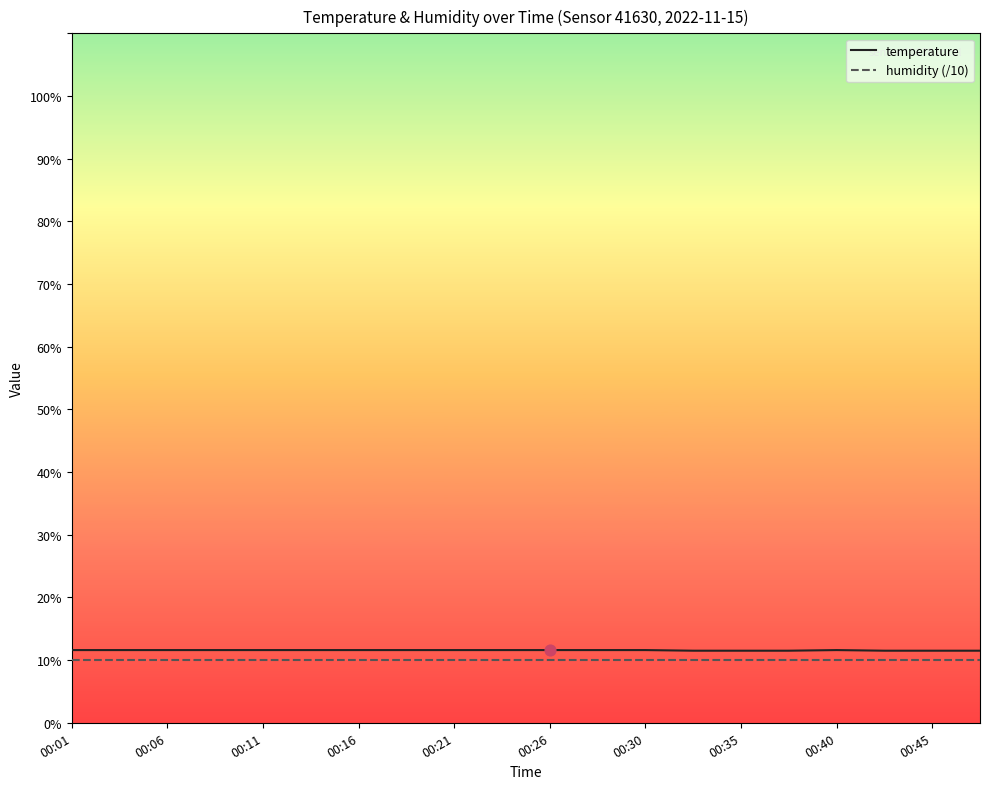

What are all the series names shown in the legend?

temperature, humidity (/10)